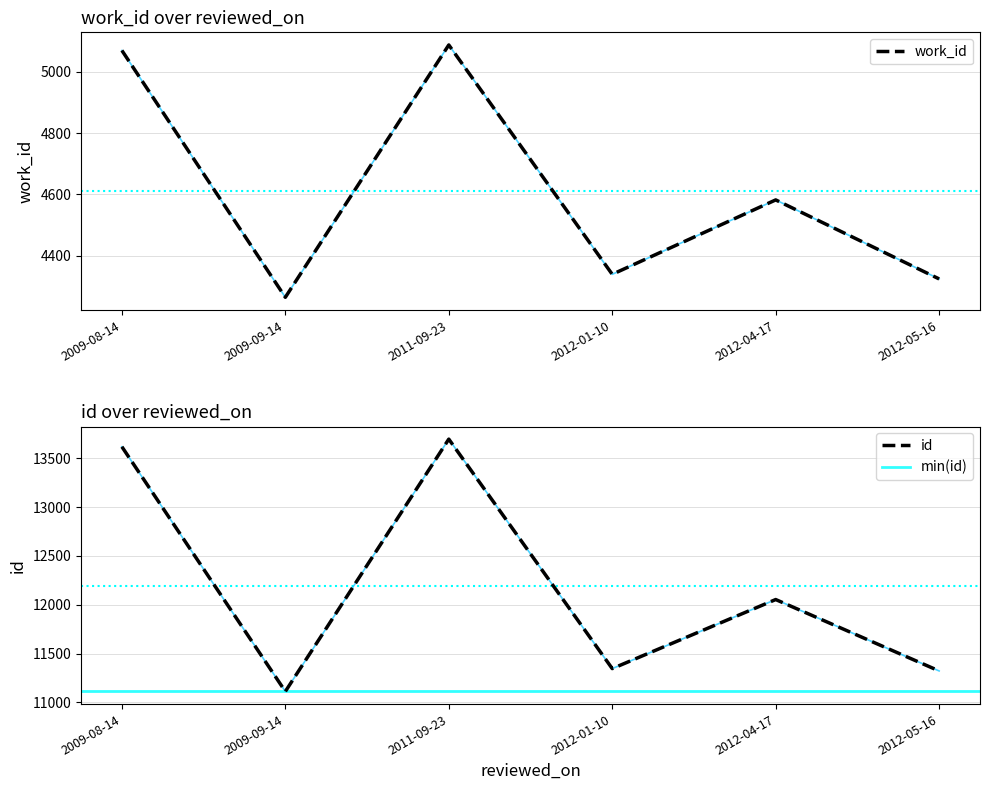

Which series has the largest range (max minus min)?

id